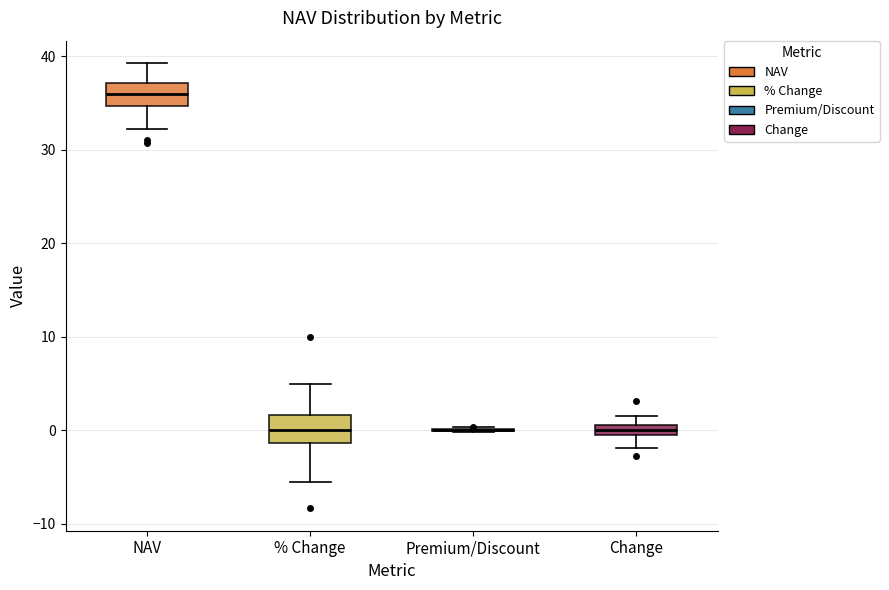

Where is the lower edge of the box for % Change on the y-axis? The values are not printed on the chart, so give them approximately, as read against the axis.

-1